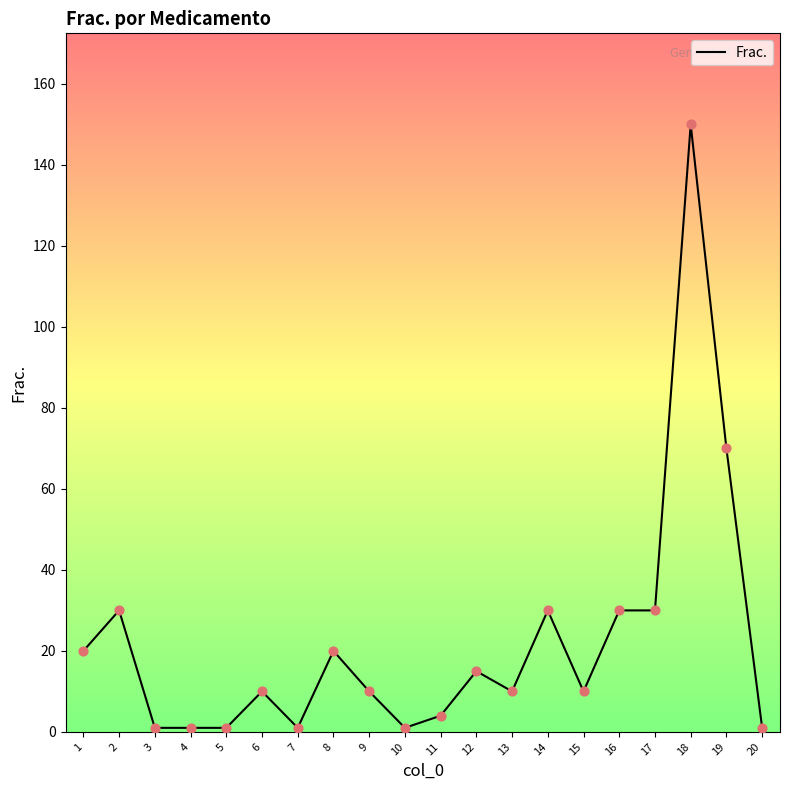

Between 11 and 7, which is larger?

11